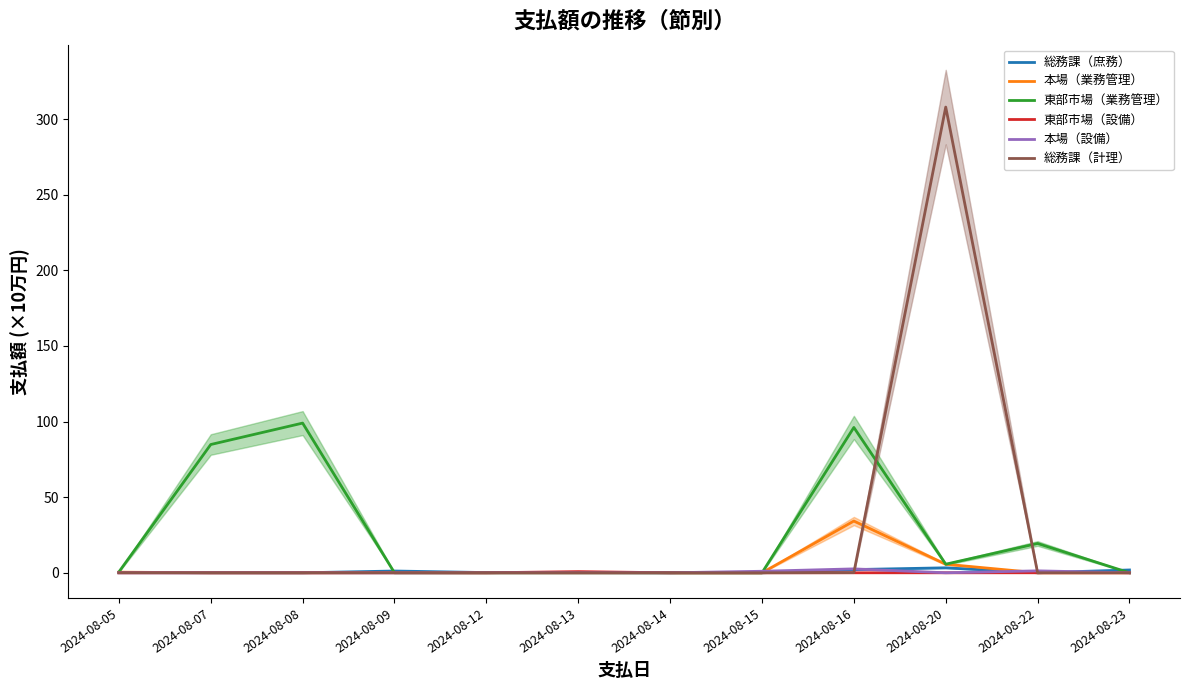

How many lines are shown in the chart?

6